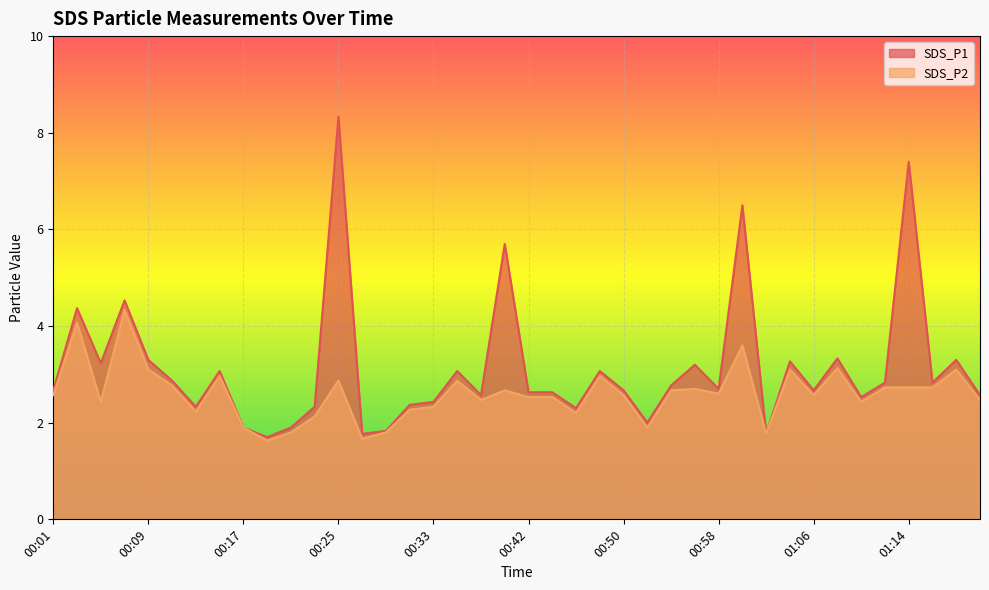

What is the difference between the maximum and minimum values in the SDS_P1 series?

6.6